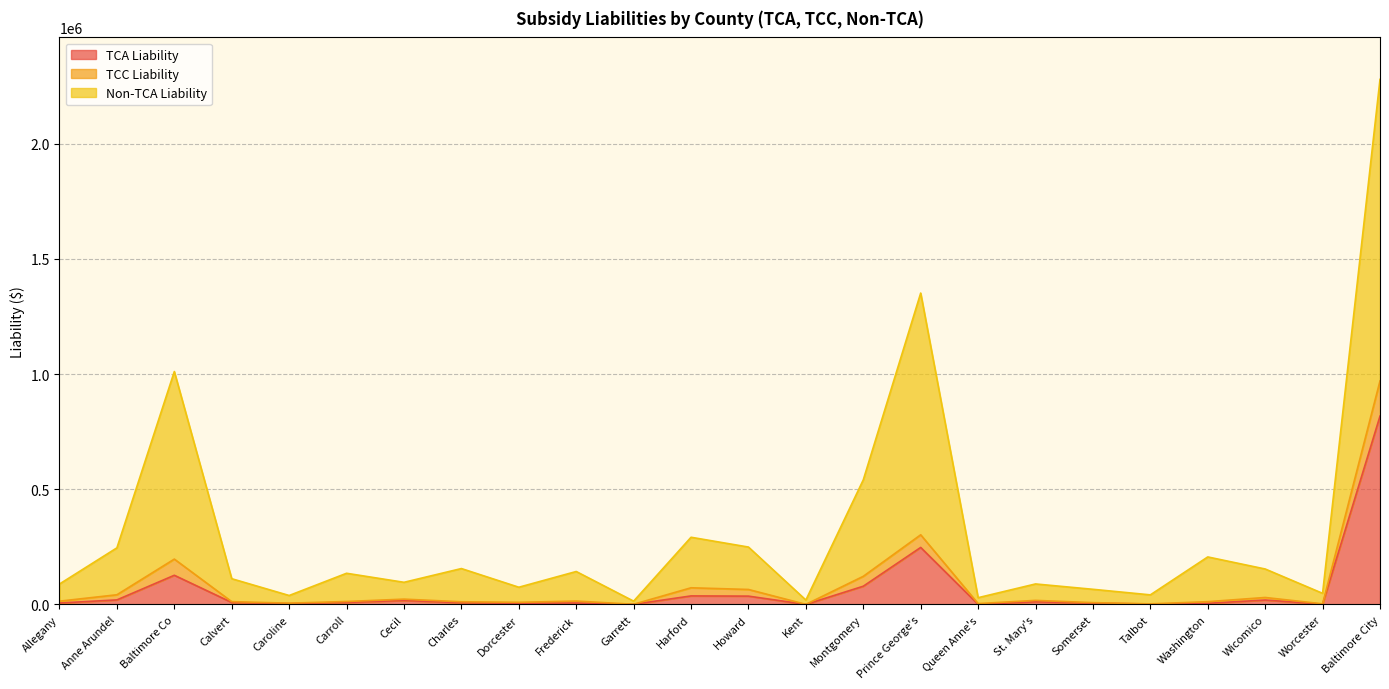

What is the value of the Non-TCA Liability point at the 21st from the left?

206337.0